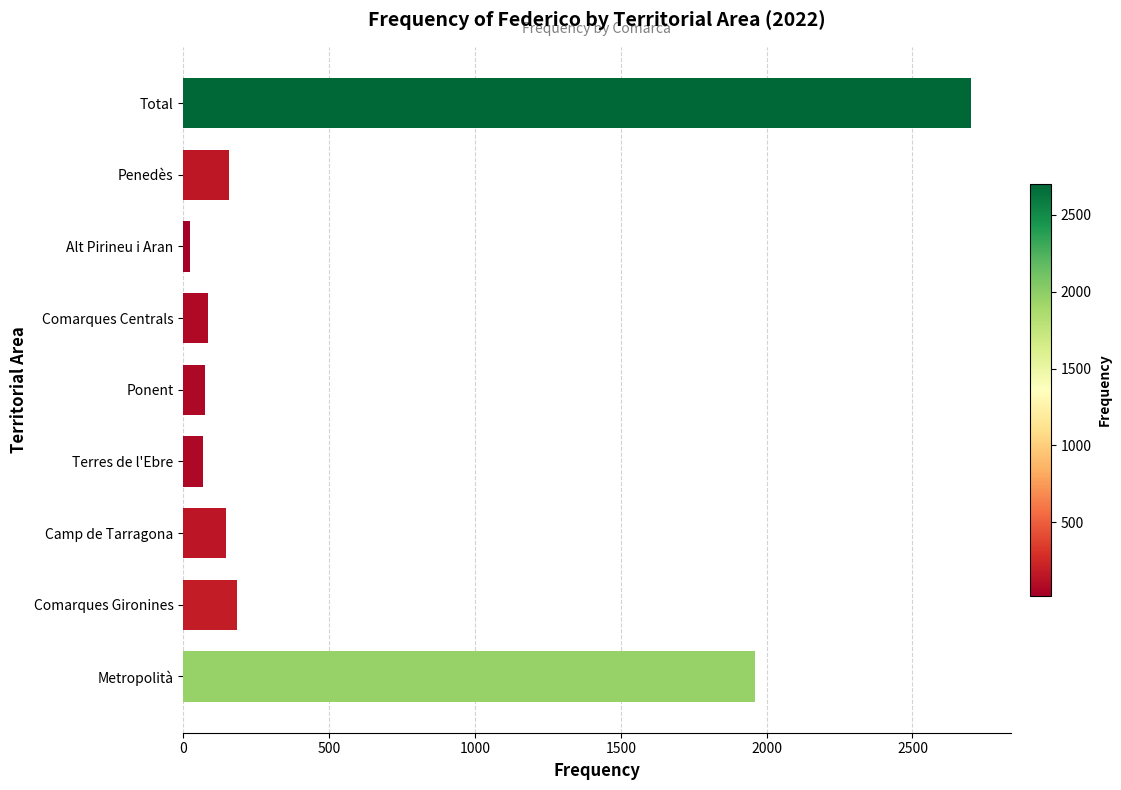

Read the value at Total.

2701